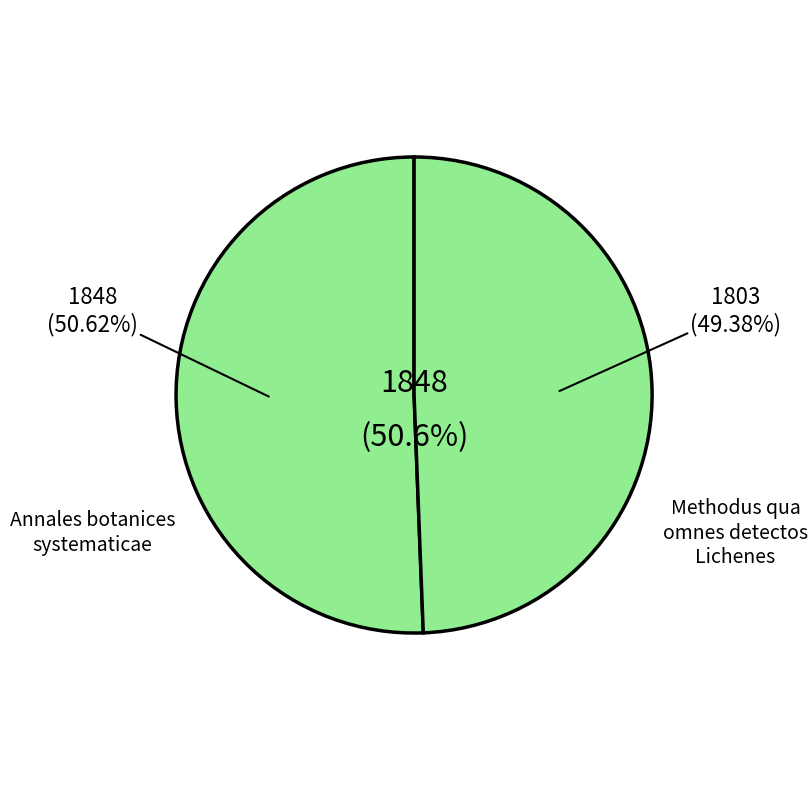

Is there any slice that represents more than half of the pie?

Yes